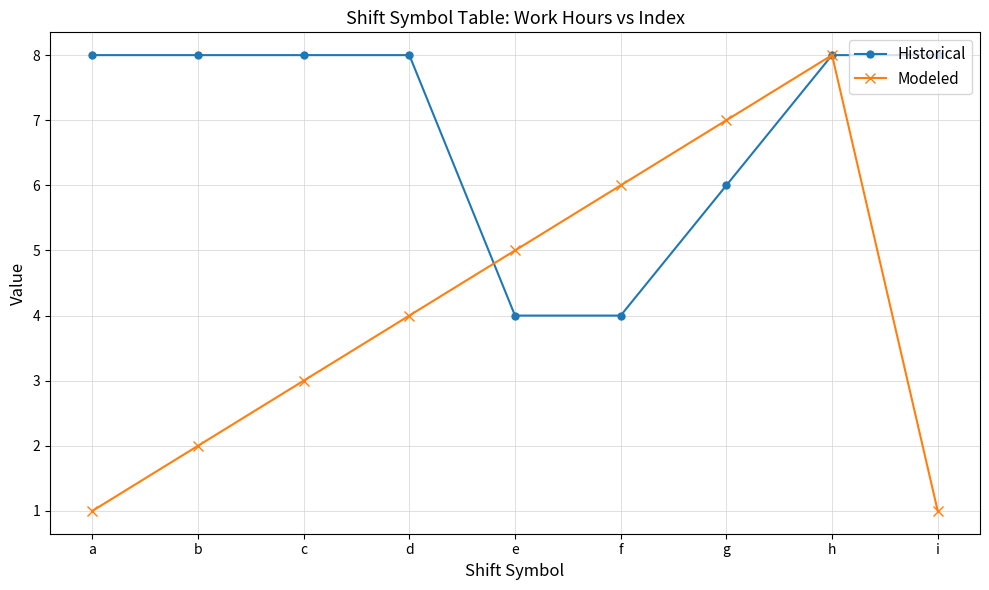

The Historical series shows 4 at e. True or false?

True